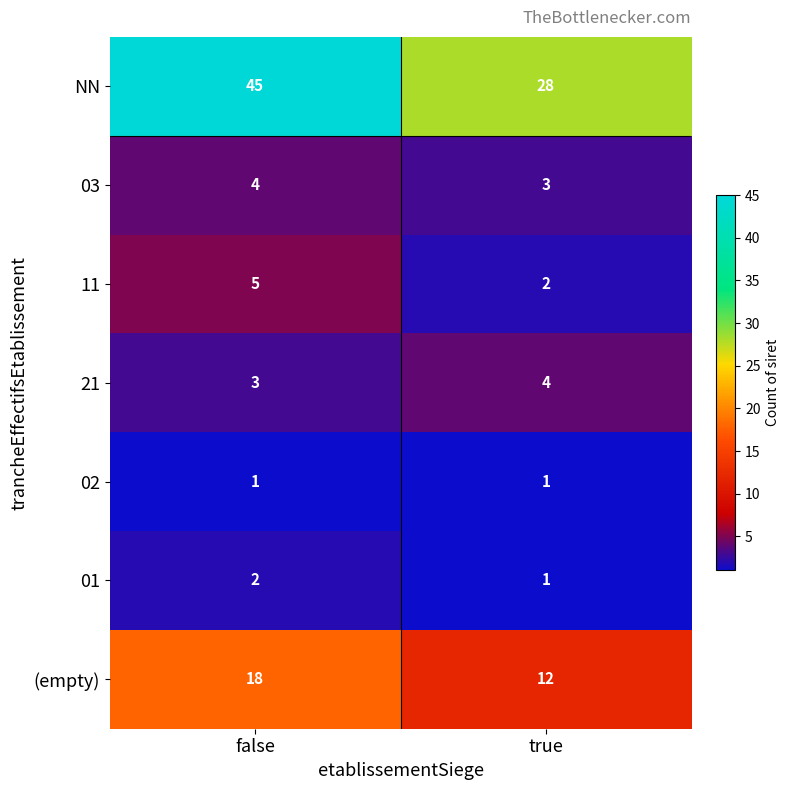

At false, list the series in order from largest to smallest.

NN, (empty), 11, 03, 21, 01, 02